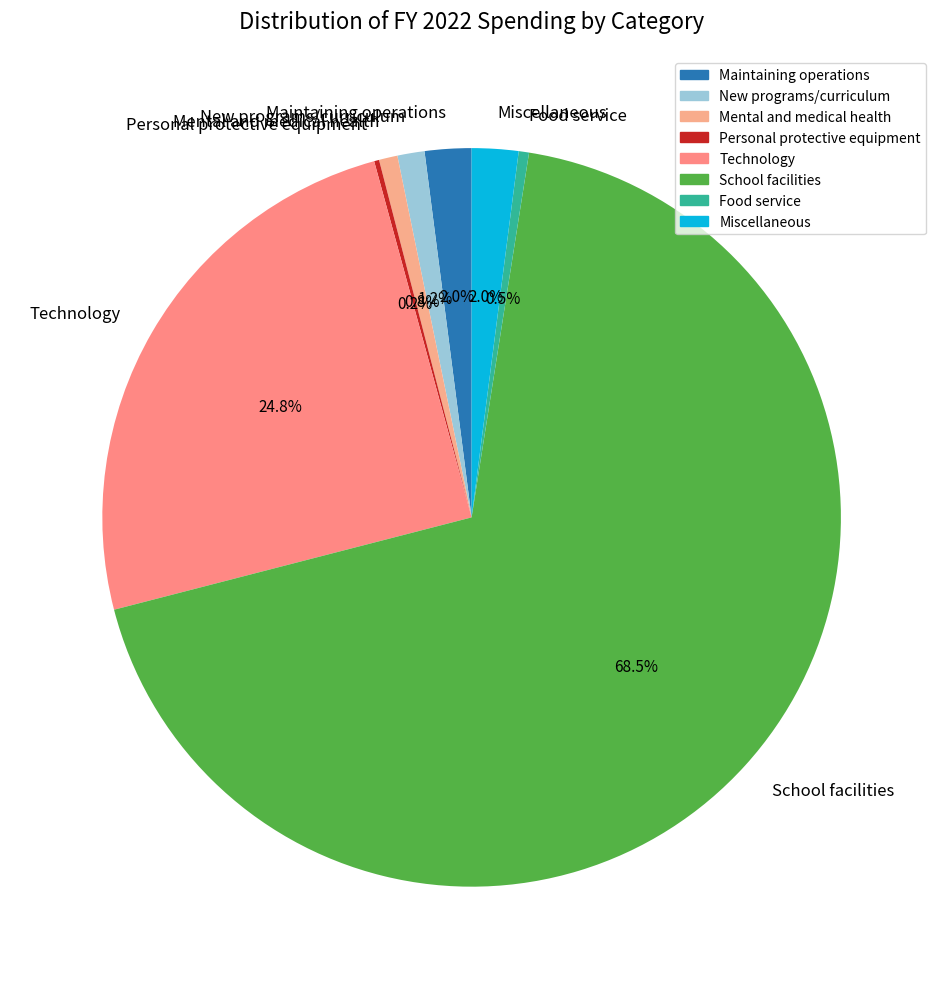

What percentage is the New programs/curriculum slice, to the nearest percent?

1%